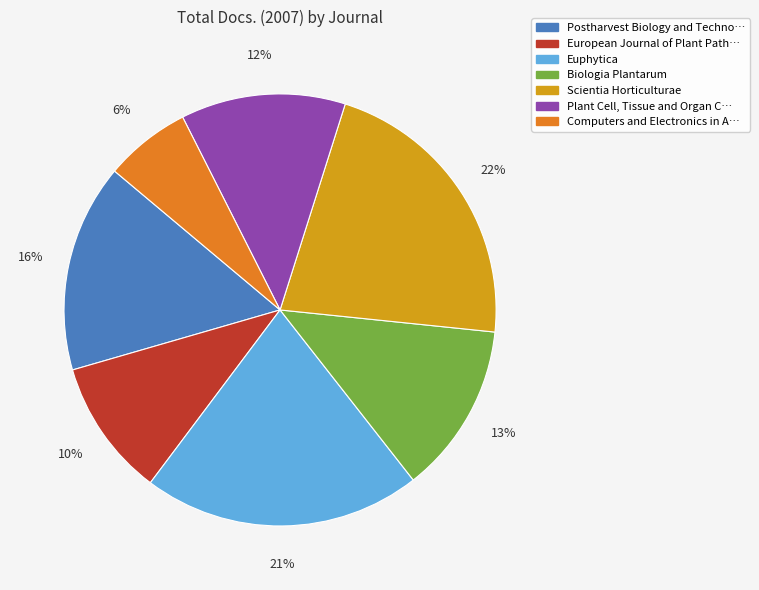

How many slices are in this pie chart?

7